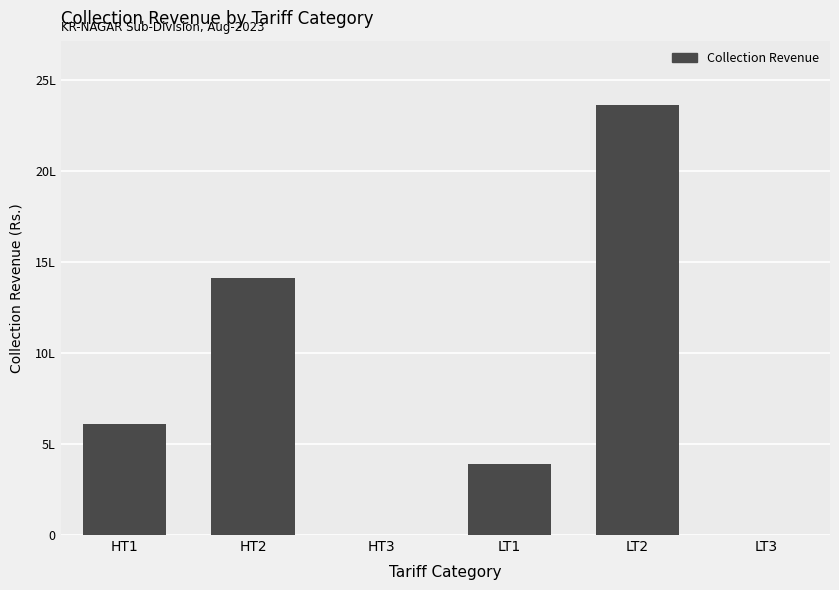

Which has a higher value, LT2 or LT1?

LT2